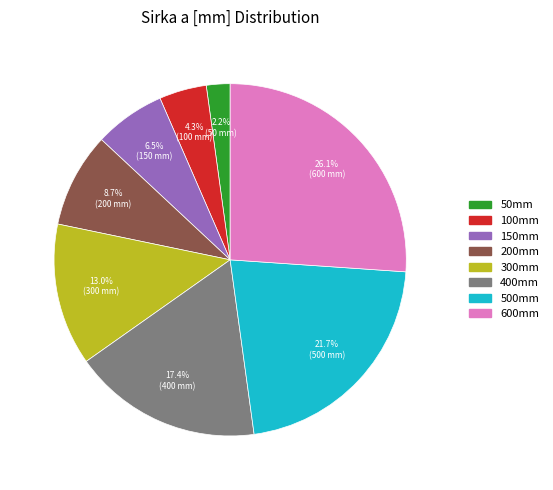

To the nearest percent, what is the average slice percentage?

12%